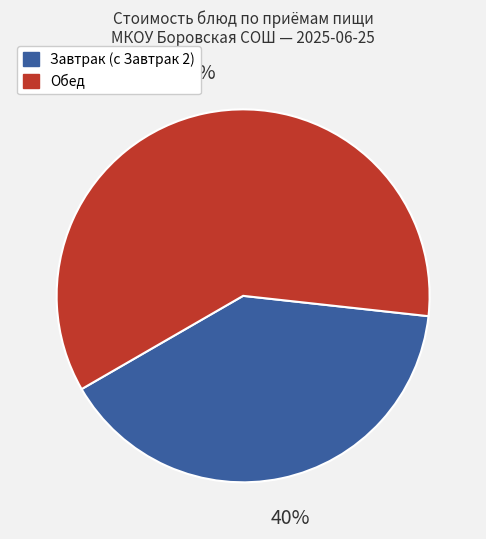

Is there any slice that represents more than half of the pie?

Yes